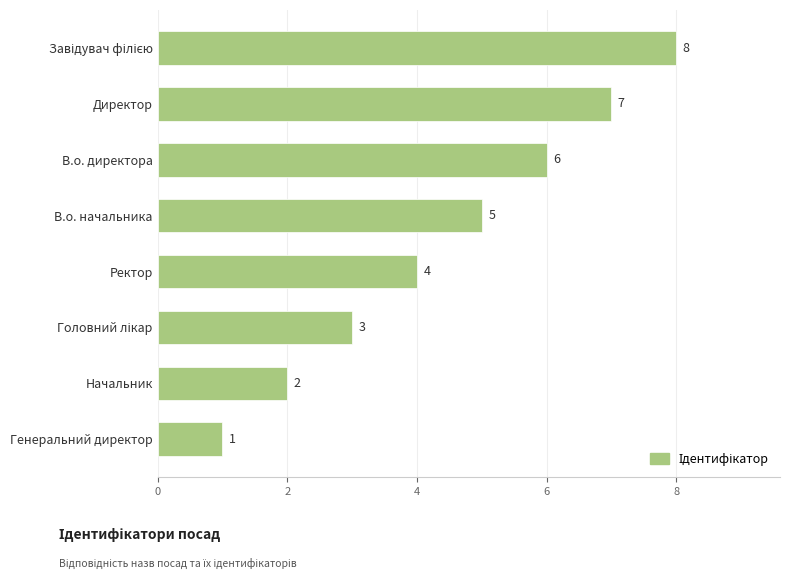

What is the greatest value displayed?

8